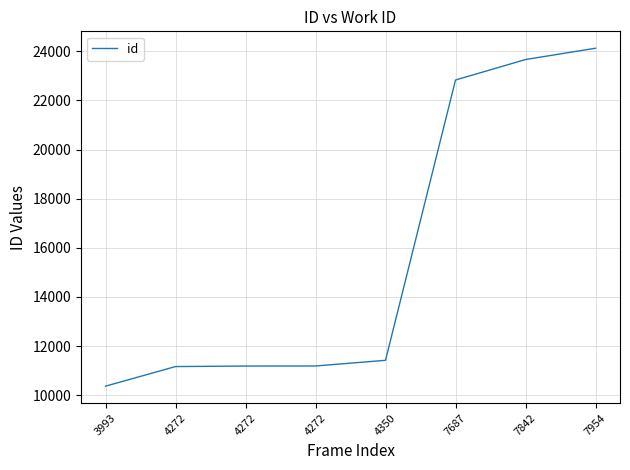

Between 4272 and 7842, which is larger?

7842